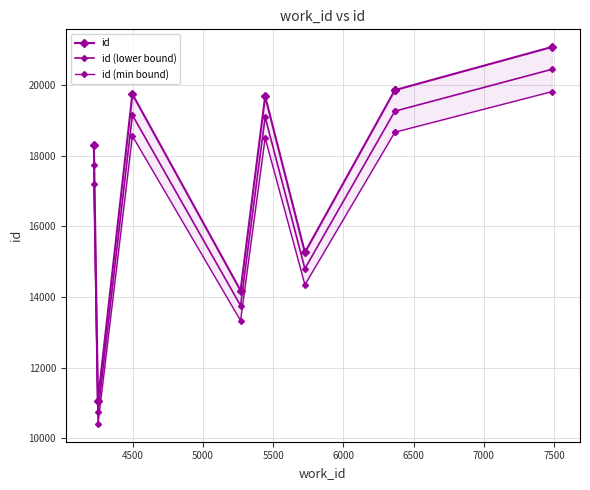

How many data points in id are above 19684?

4